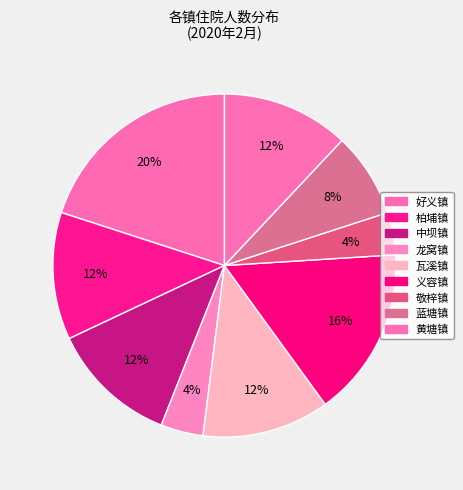

To the nearest percent, what is the difference between the largest and smallest slice percentages?

16%